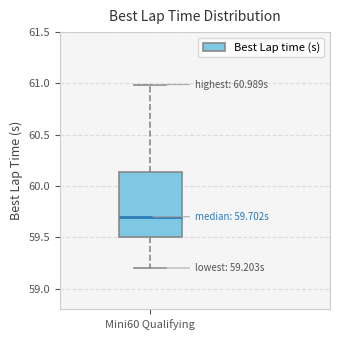

Transcribe this box plot: give where the median line is, the range the box spans, and where the two whiskers end, as read against the y-axis. The values are not printed on the chart, so give them approximately, as read against the axis.

median 59.70, box 59.50 to 60.15, whiskers 59.20 to 61.00